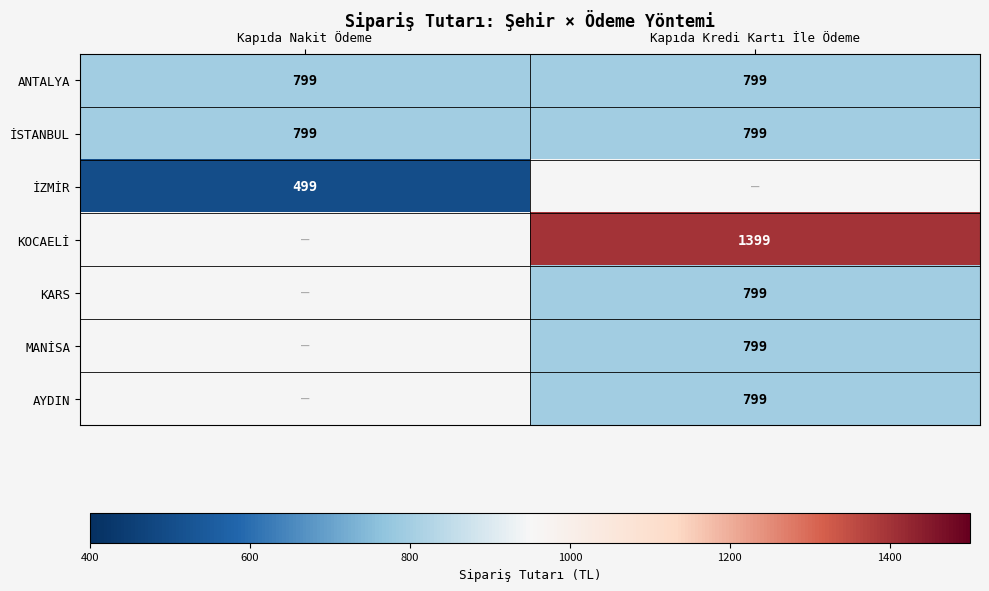

The value of ANTALYA at Kapıda Nakit Ödeme is 799. True or false?

True